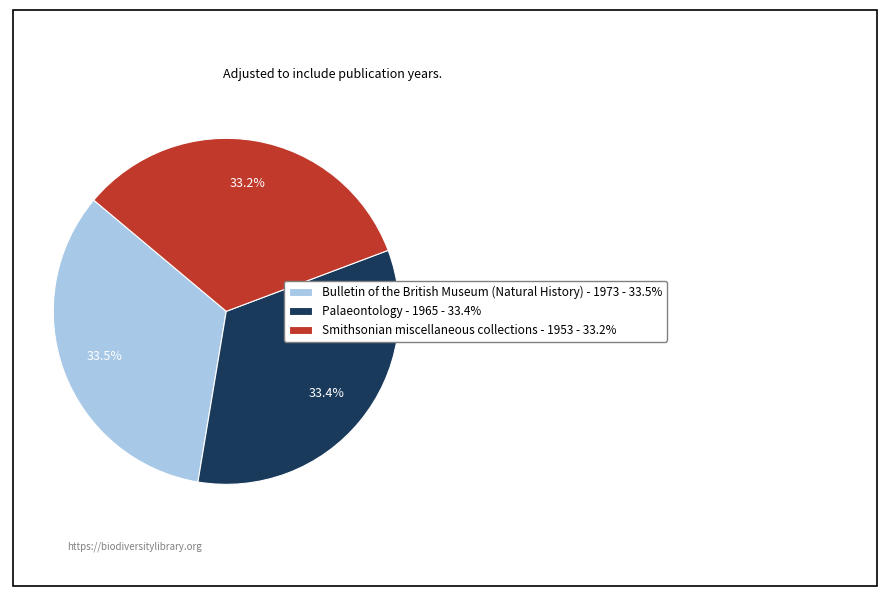

Is there a majority slice in this chart?

No